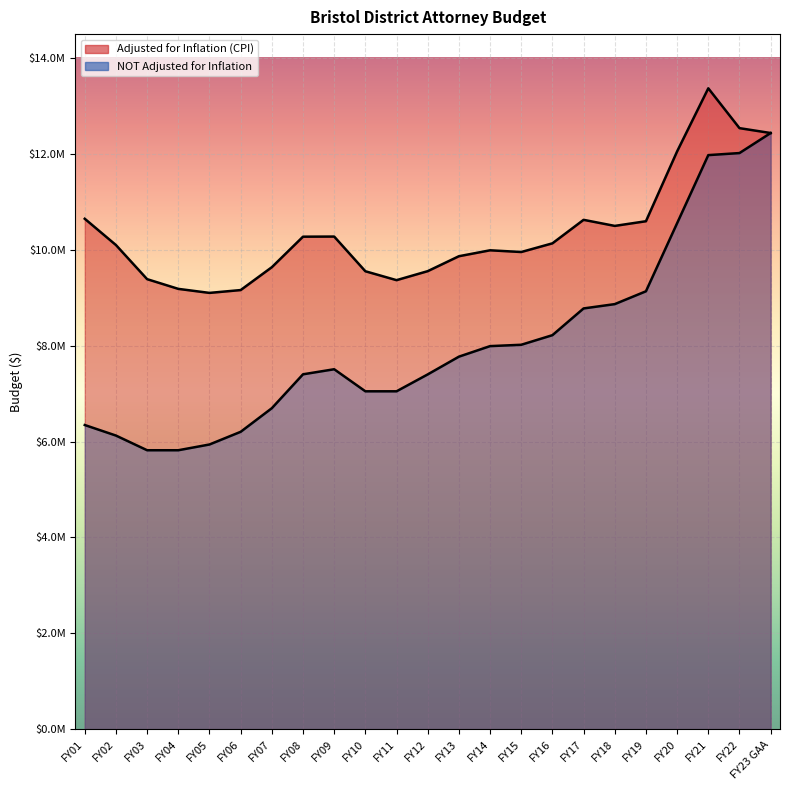

True or false: NOT Adjusted for Inflation and Adjusted for Inflation (CPI) cross at least once.

False